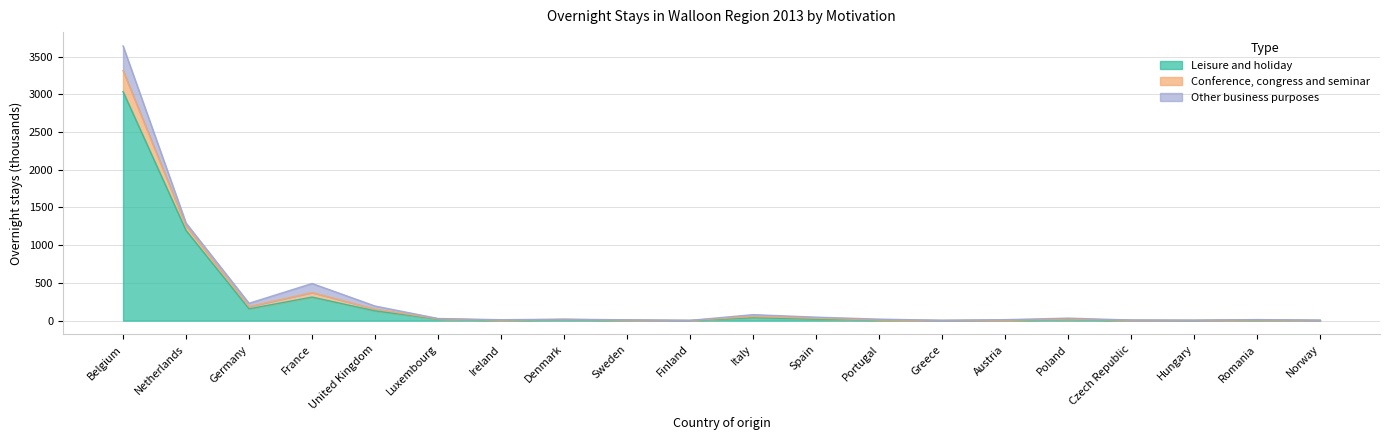

The Leisure and holiday series shows 180.4 at France. True or false?

False